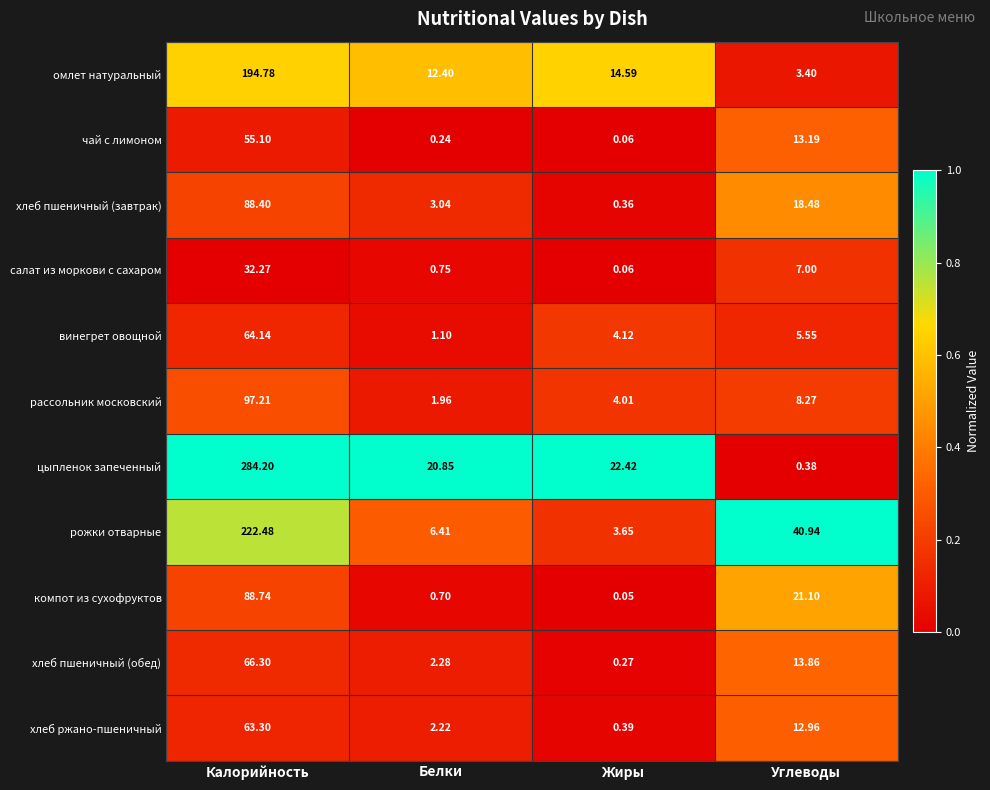

What is the spread (max minus min) of values at Углеводы?

40.6